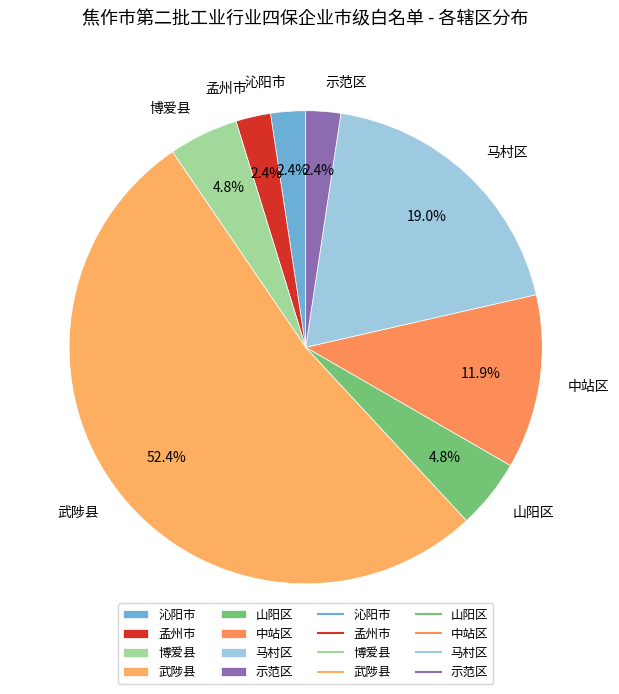

To the nearest percent, what is the average slice percentage?

12%